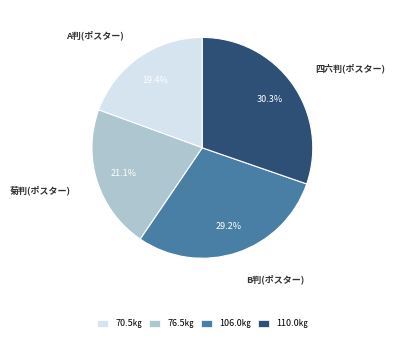

Which category has the smallest portion of the pie?

A判(ポスター)